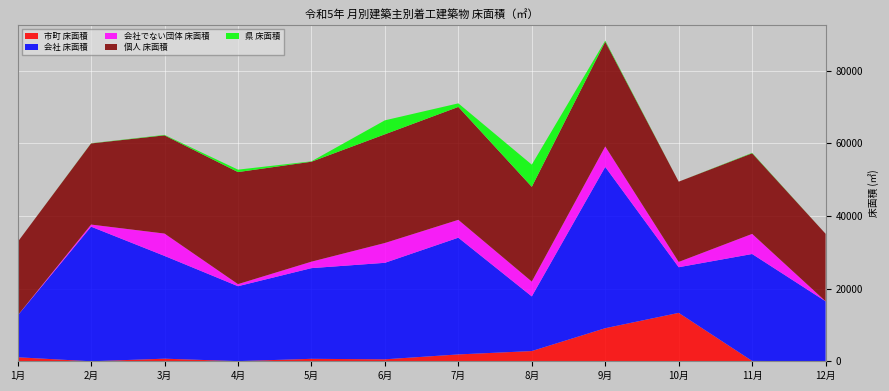

Reading left to right, extract all data points from this chart.

市町 床面積: 1104	0	716	40	677	541	1886	2815	9111	13333	94	12
会社 床面積: 11486	37076	28310	20638	24980	26582	32157	15054	44427	12577	29456	16507
会社でない団体 床面積: 38	579	6147	572	1776	5454	4913	4084	5630	1451	5535	0
個人 床面積: 20223	22347	27056	30866	27534	29941	31107	26102	28872	22107	22207	18596
県 床面積: 0	45	132	666	107	3850	980	6104	290	0	116	0